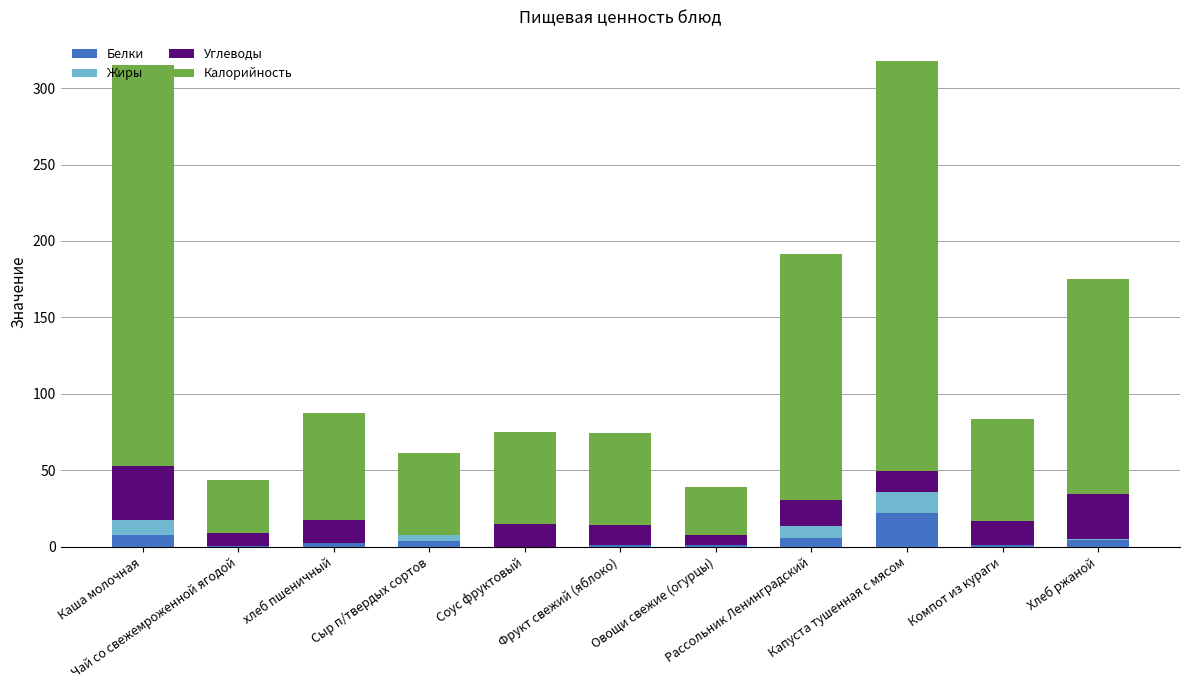

What is the maximum value for Белки?

22.3